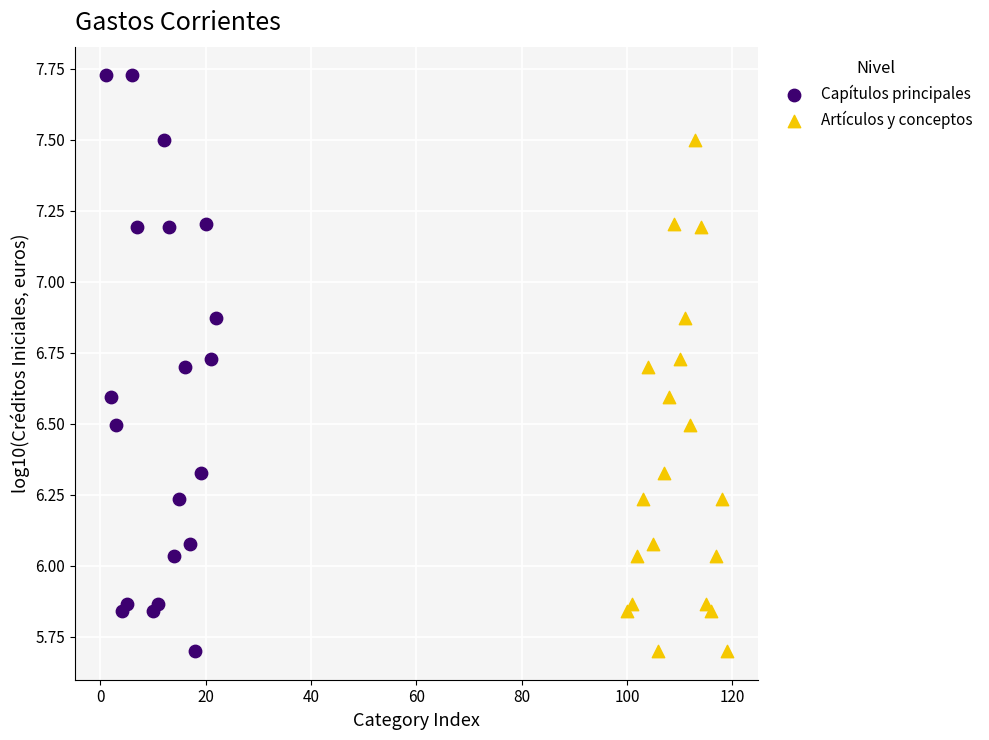

Which series contains the highest Y value?

Capítulos principales